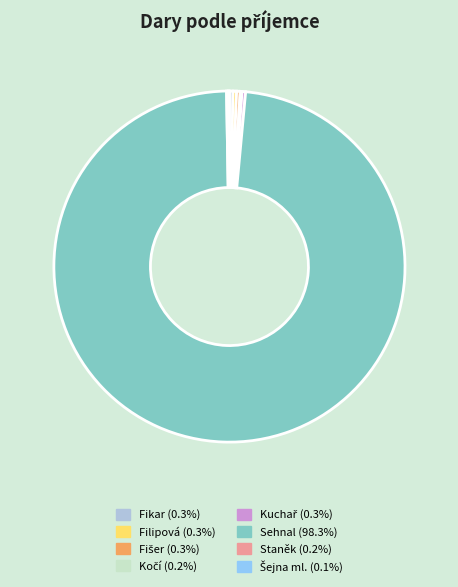

Approximately how many times larger is the value at Sehnal compared to Fikar?

300.0